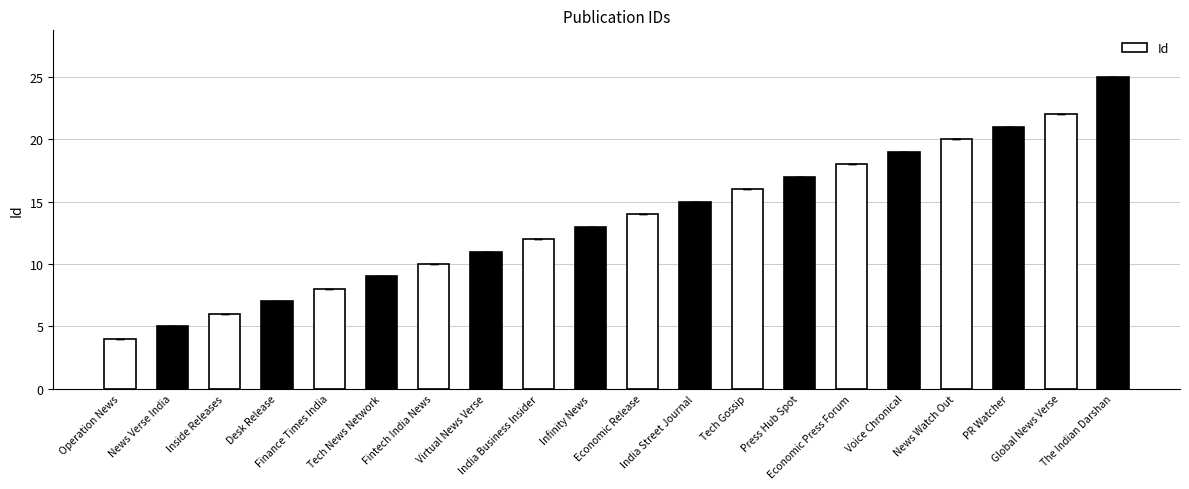

Is it true that the value at India Business Insider is 12?

True